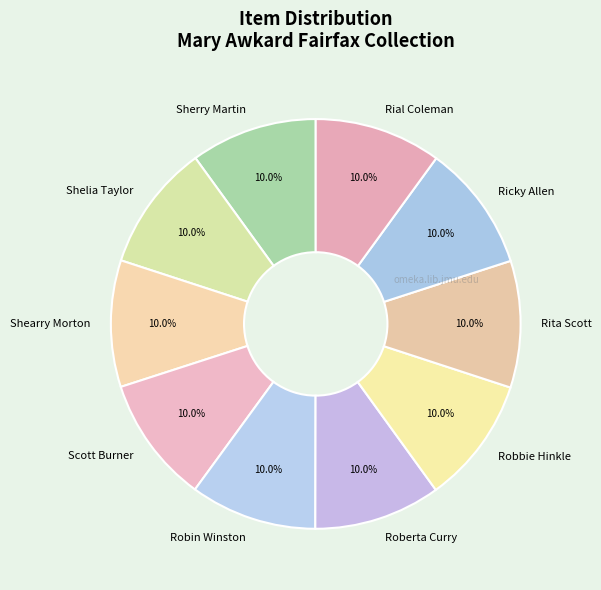

What percentage is the Rial Coleman slice, to the nearest percent?

10%